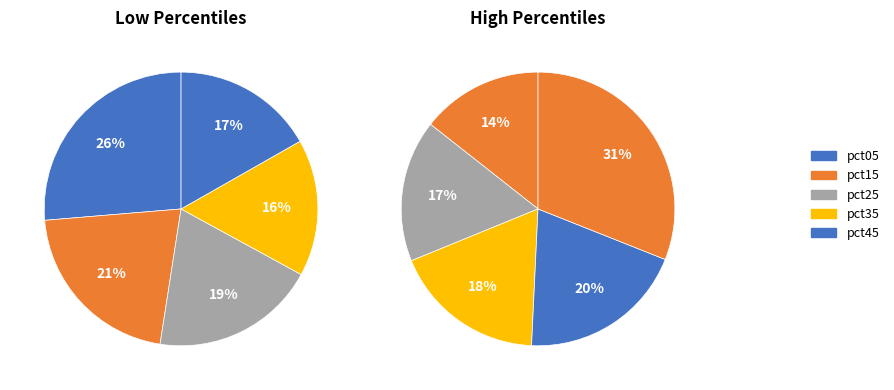

Does 9 account for over 50% of the chart?

No